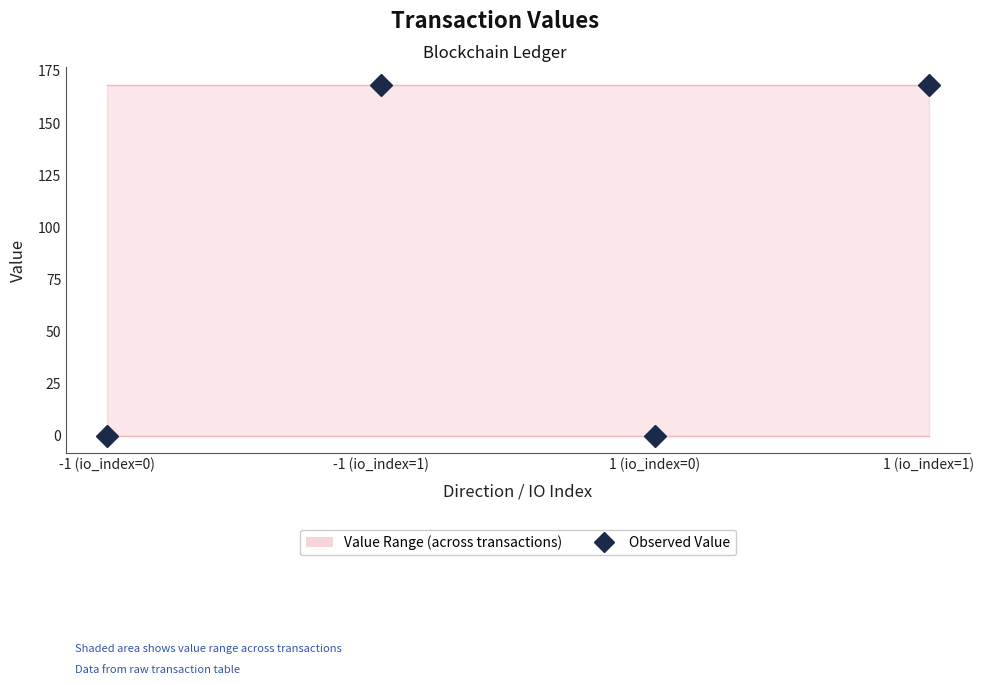

What is the sum of all values?

337.0